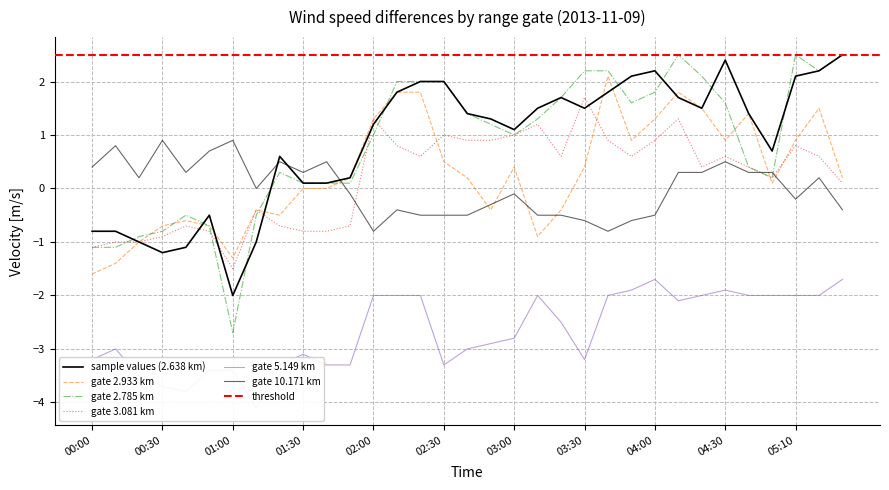

How many values in   2.933 are above zero?

19